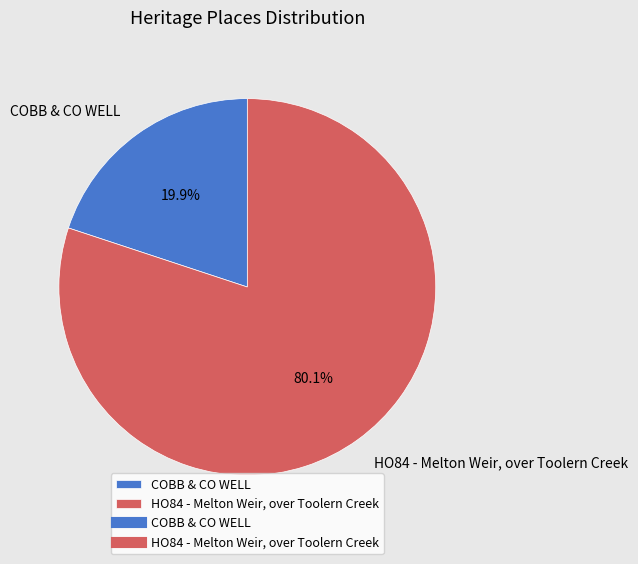

To the nearest percent, what portion does HO84 - Melton Weir, over Toolern Creek represent?

80%